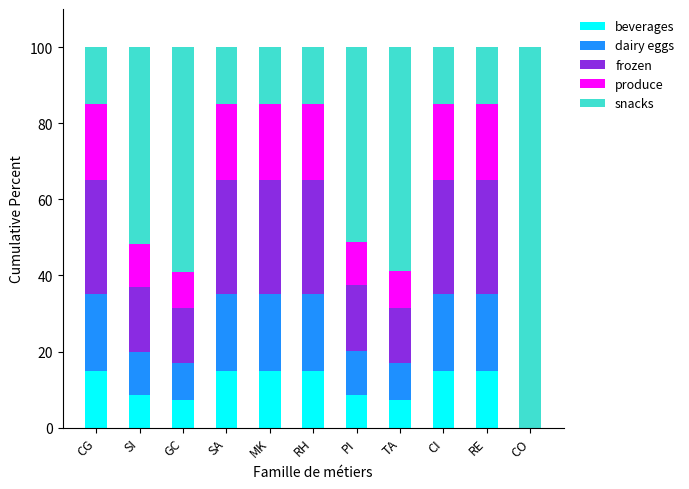

Is it true that beverages equals 7.3 at TA?

True